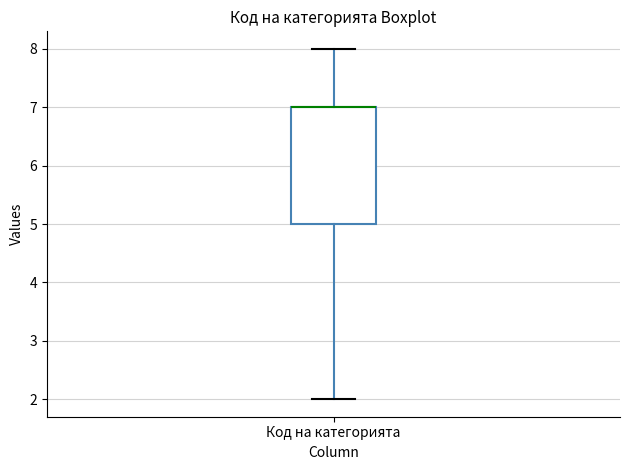

Read this box plot against the y-axis: the position of the median line, the range covered by the box, and the ends of both whiskers. The values are not printed on the chart, so give them approximately, as read against the axis.

median 7 (drawn on the box's upper edge), box 5 to 7, whiskers 2 to 8